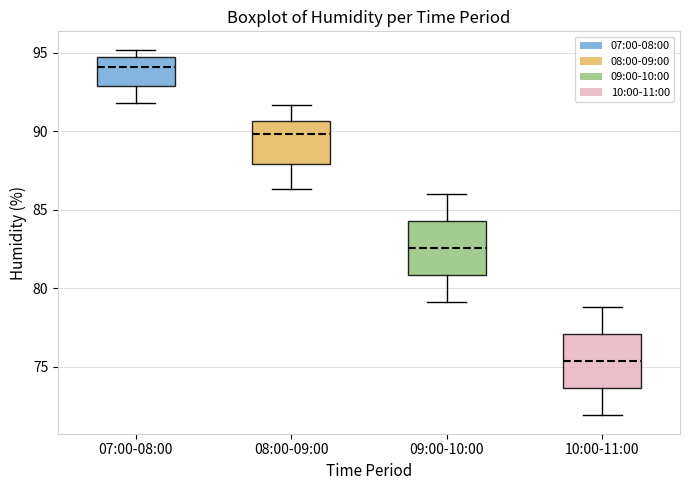

Reading left to right, transcribe this box plot: for each box, give where its median line is, the range the box spans, and where its two whiskers end, as read against the y-axis. The values are not printed on the chart, so give them approximately, as read against the axis.

07:00-08:00: median 94.0, box 93.0 to 95.0, whiskers 92.0 to 95.0 (just above the box's upper edge)
08:00-09:00: median 90.0, box 88.0 to 90.5, whiskers 86.5 to 91.5
09:00-10:00: median 82.5, box 81.0 to 84.5, whiskers 79.0 to 86.0
10:00-11:00: median 75.5, box 73.5 to 77.0, whiskers 72.0 to 79.0